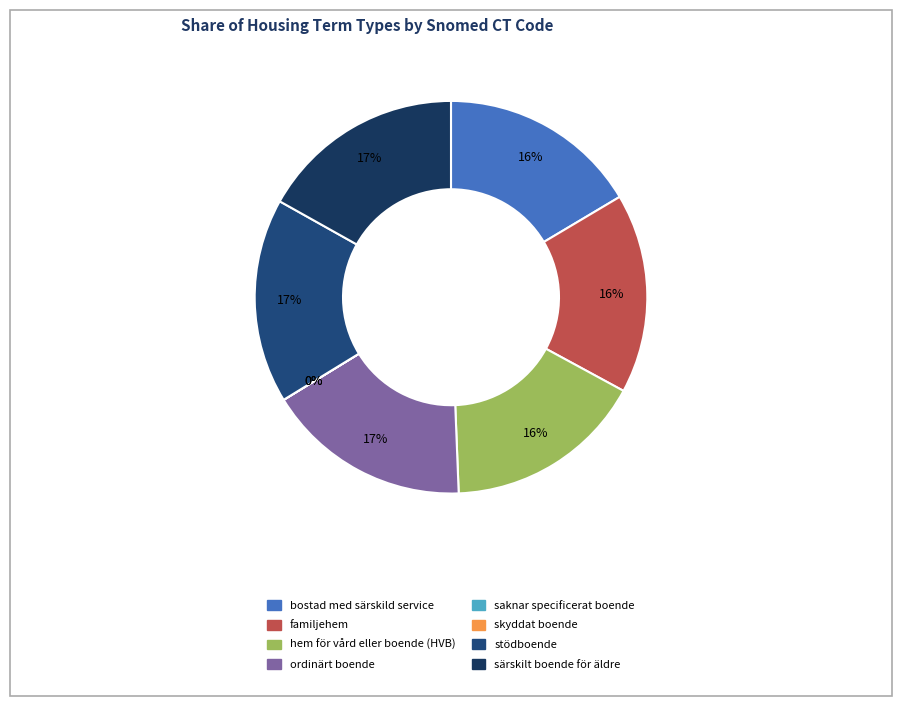

How much of the chart is everything except saknar specificerat boende?

100.0%